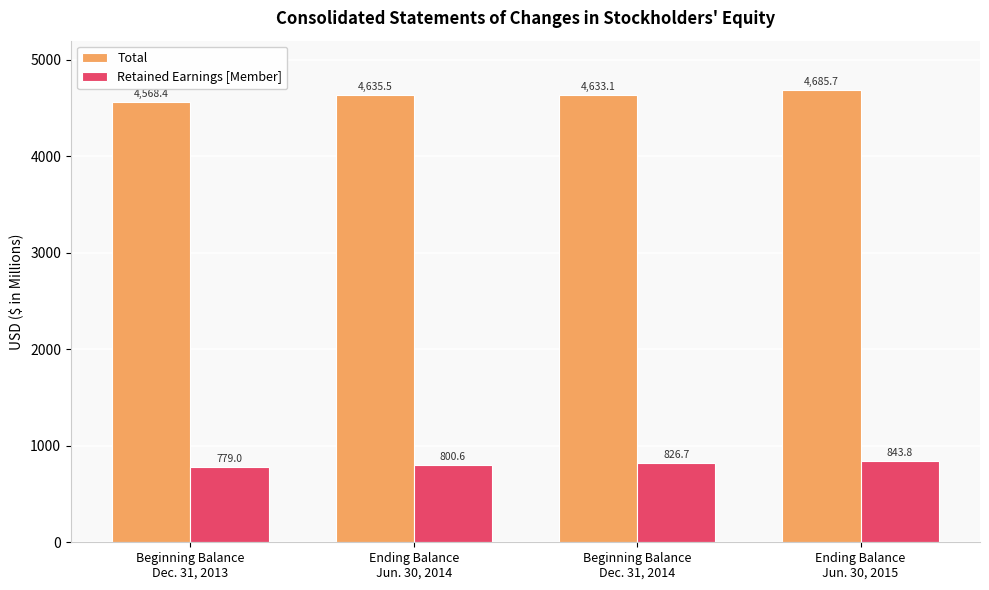

Reading left to right, what are all the values shown in this chart?

Total: Beginning Balance
Dec. 31, 2013=4568.4	Ending Balance
Jun. 30, 2014=4635.5	Beginning Balance
Dec. 31, 2014=4633.1	Ending Balance
Jun. 30, 2015=4685.7
Retained Earnings [Member]: Beginning Balance
Dec. 31, 2013=779.0	Ending Balance
Jun. 30, 2014=800.6	Beginning Balance
Dec. 31, 2014=826.7	Ending Balance
Jun. 30, 2015=843.8